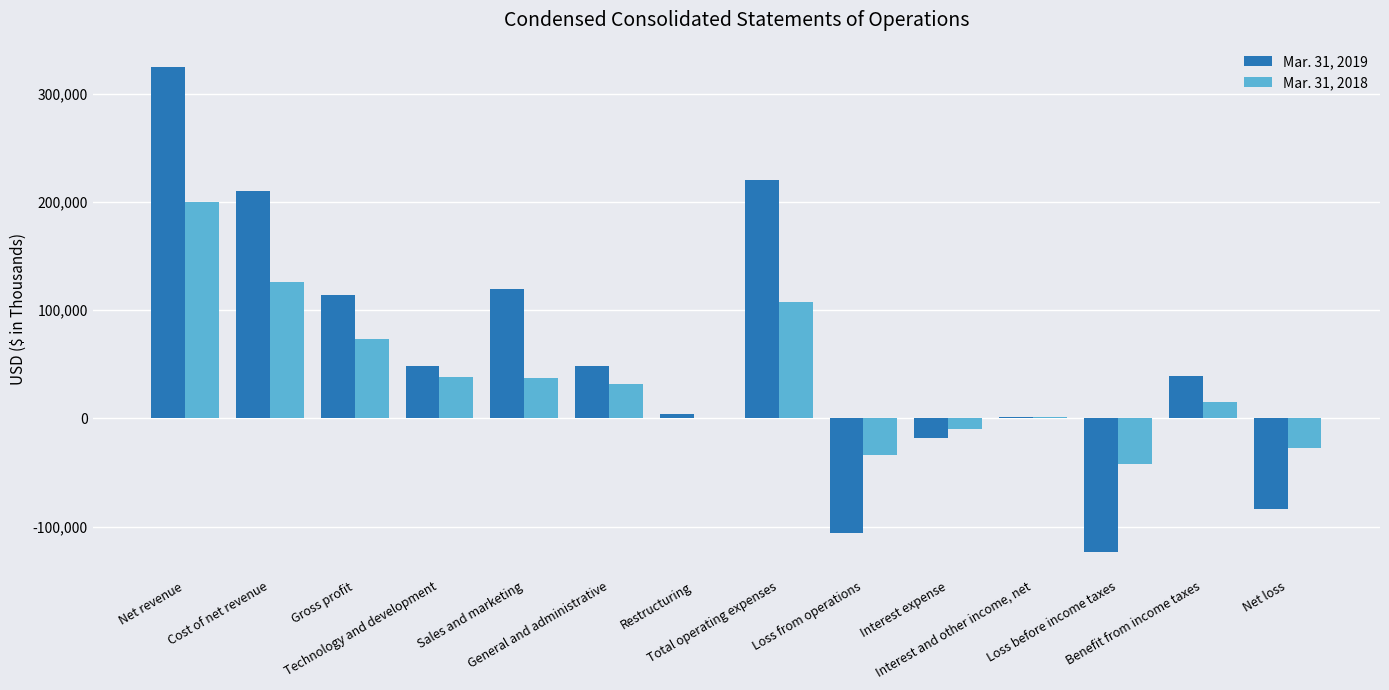

Are the bars grouped side by side (vs. stacked)?

Yes